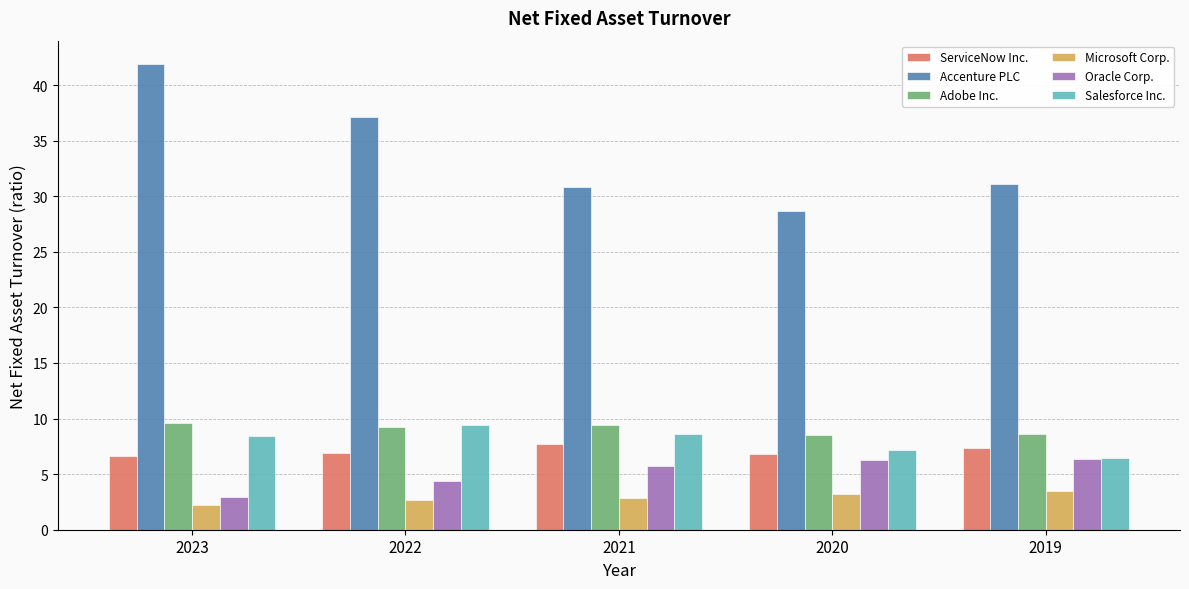

Is it true that Adobe Inc. equals 5.7 at 2023?

False